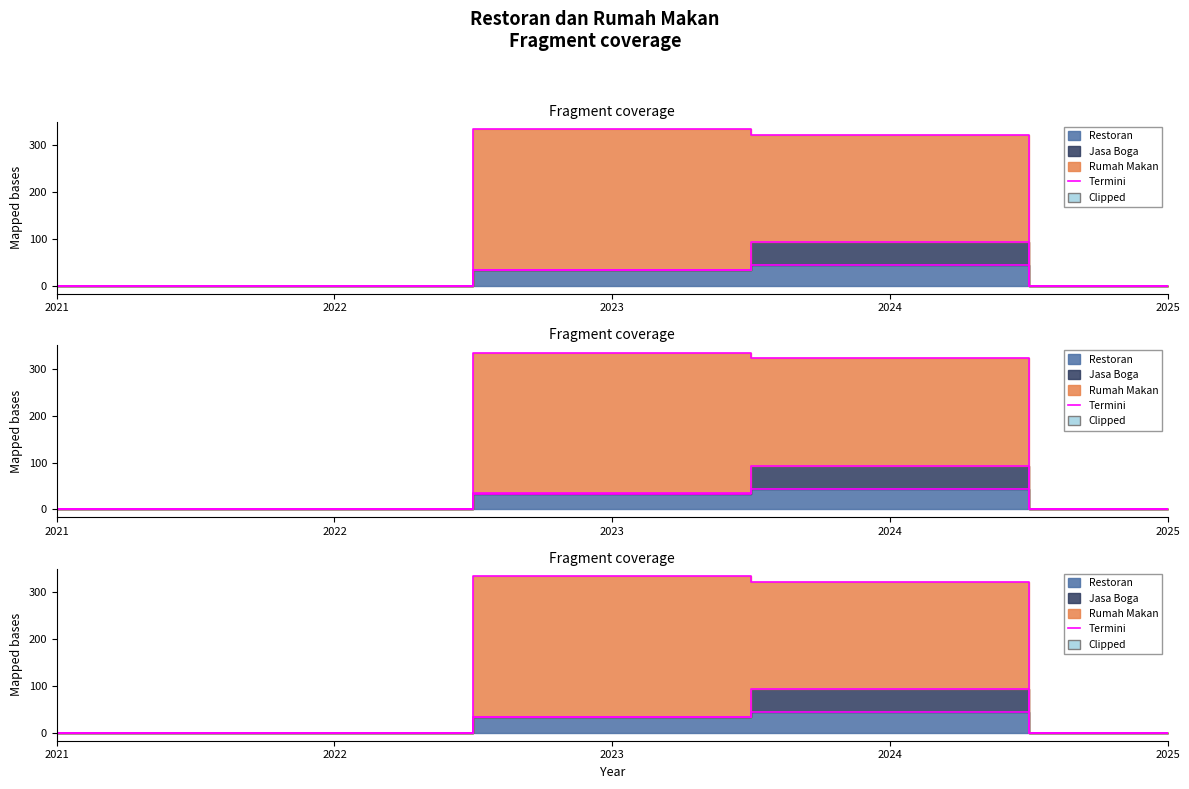

Between 2024 and 2025, which series saw the biggest shift?

Rumah Makan